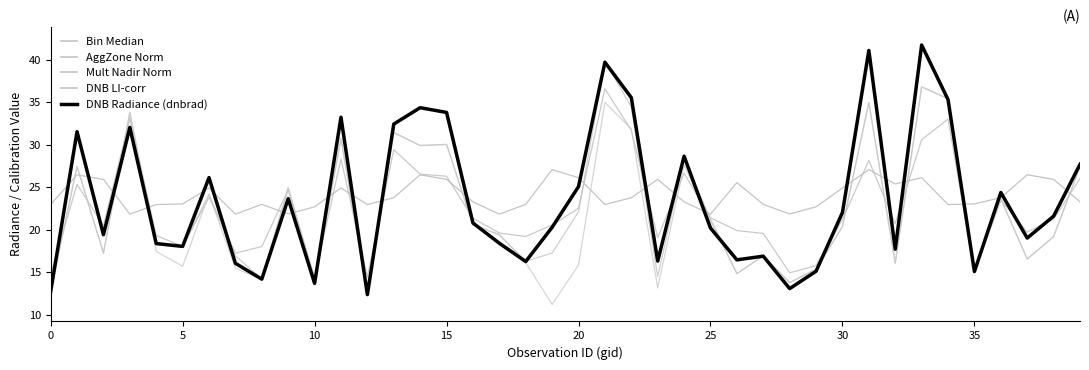

Does the chart have visible grid lines?

No